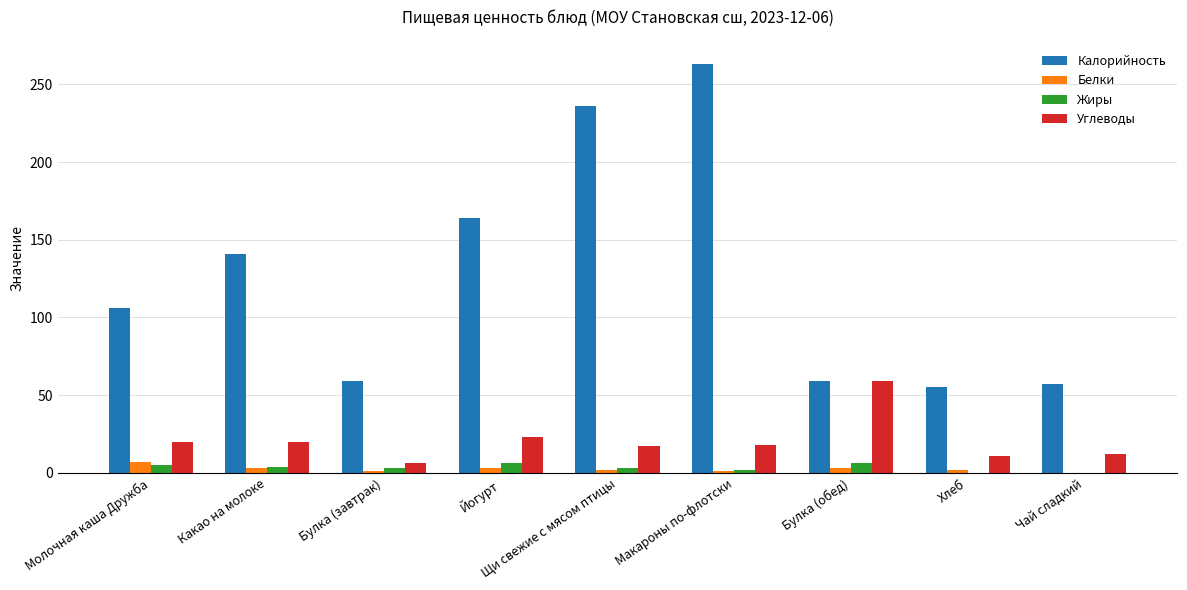

What is the maximum value shown in the chart?

263